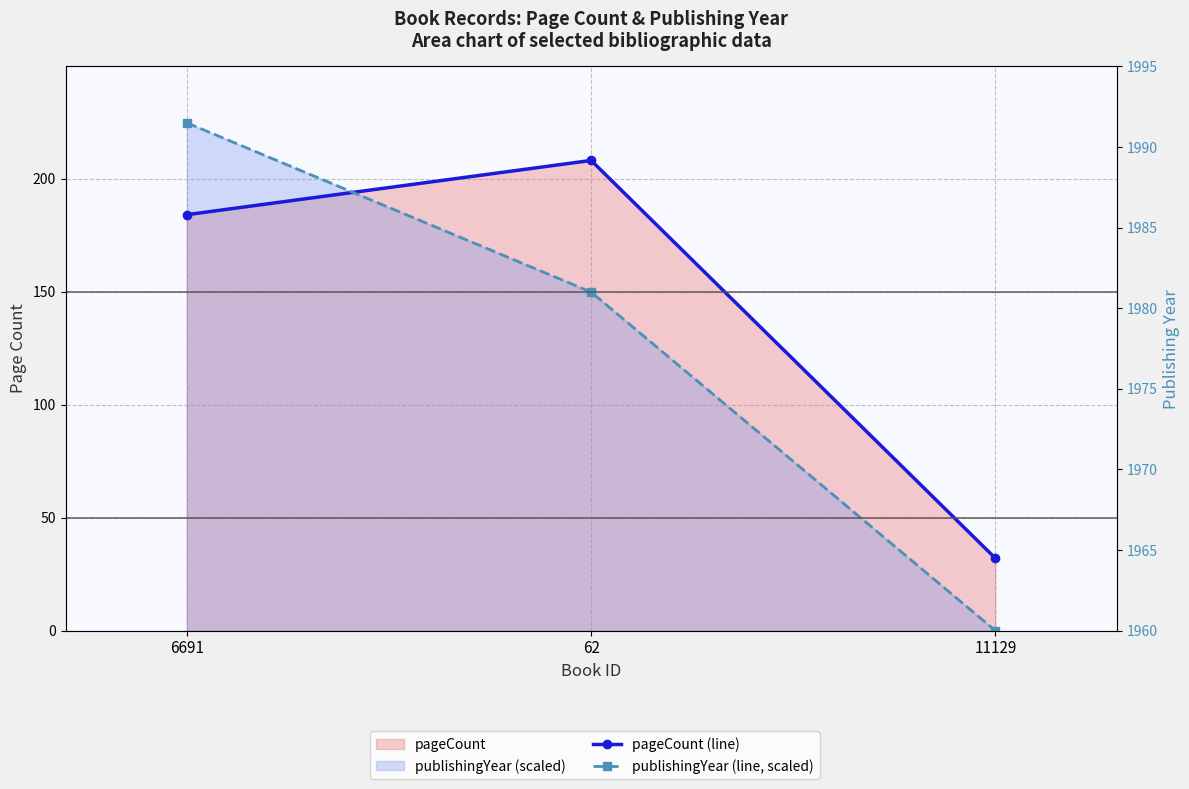

At which category is the sum across all series the highest?

6691